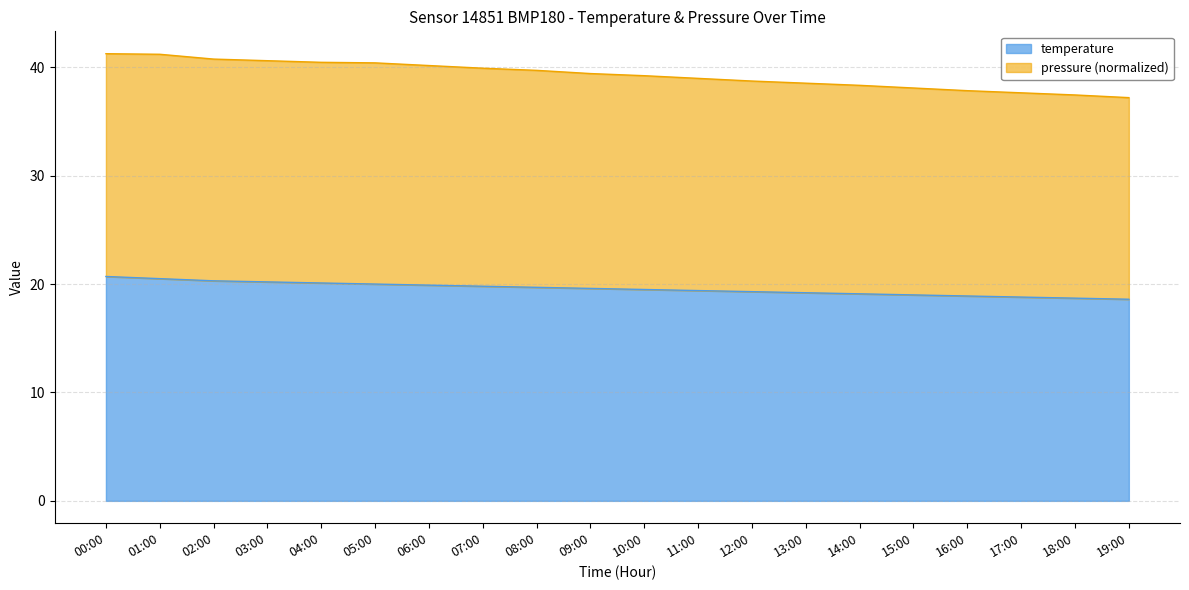

What is the label of the 5th point from the left?

04:00